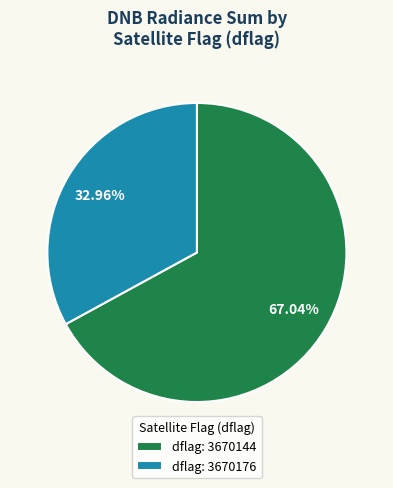

Rank the categories by value from highest to lowest.

dflag: 3670144, dflag: 3670176